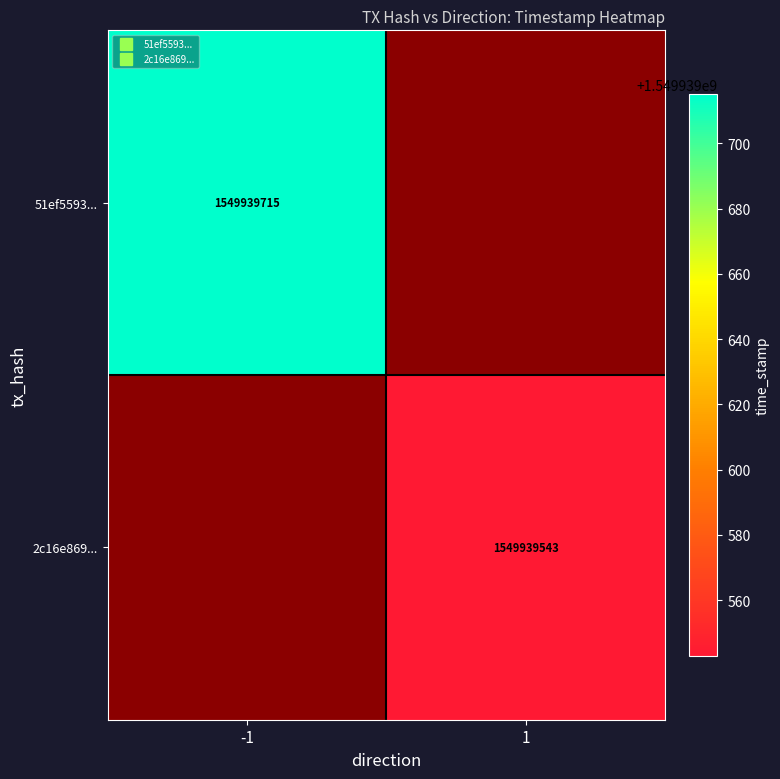

Rank the series by their average value, from highest to lowest.

51ef5593cbea3a52dc9c3afd6b848efe2b156c8, 2c16e8694ae4f3e433de1de4309a2b2c4f02430